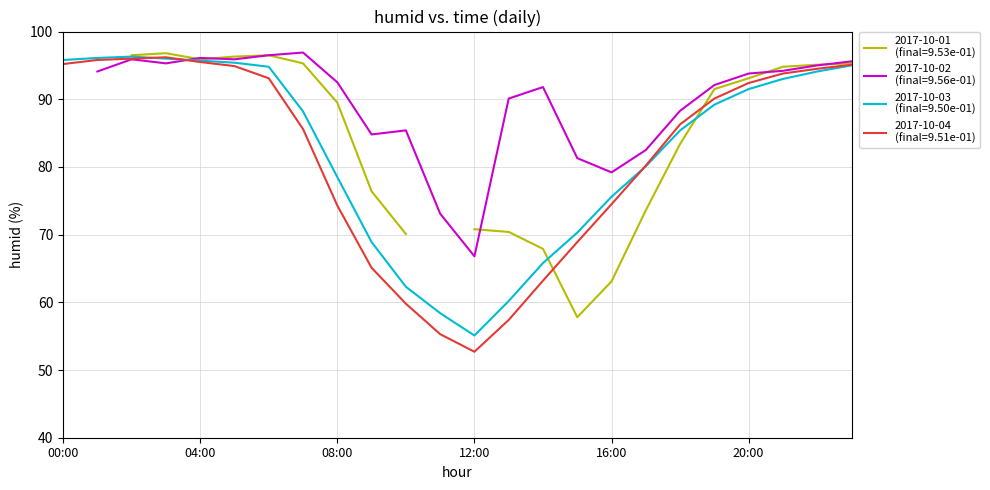

Between 04:00 and 20:00, which series saw the biggest shift?

2017-10-03